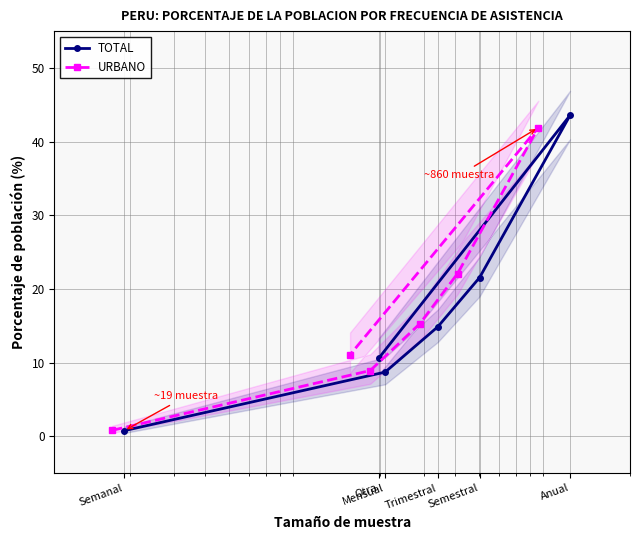

How many values in the URBANO series are below 15?

3